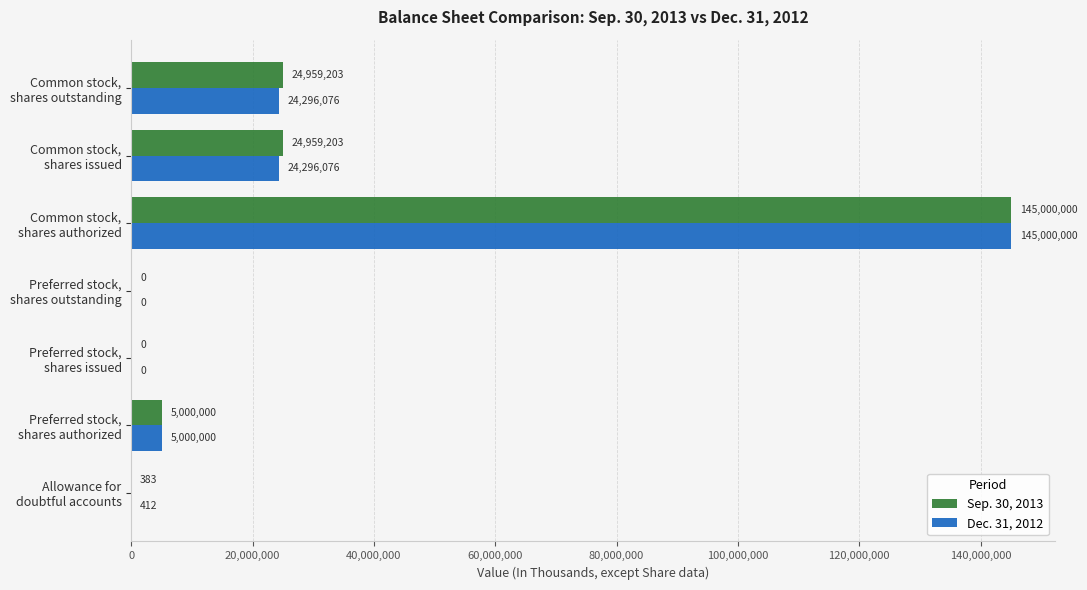

What is the sum of all Dec. 31, 2012 values?

198592564